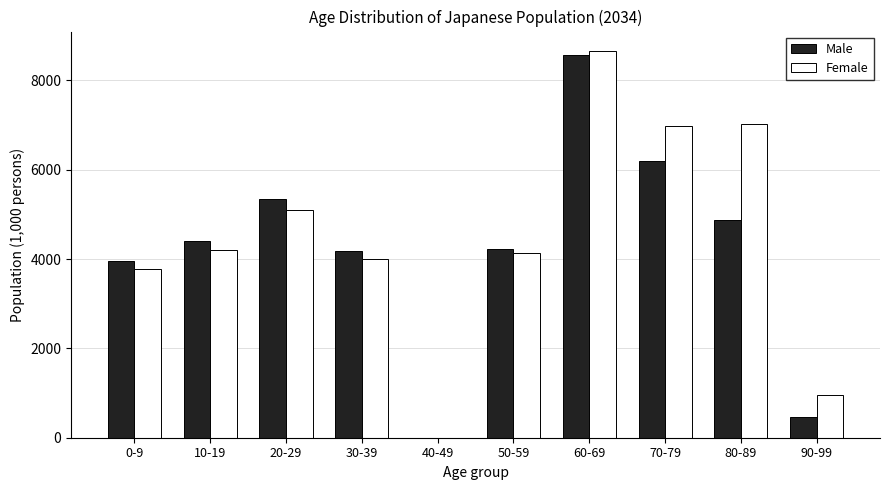

At which category does the chart reach its peak across all series?

60-69